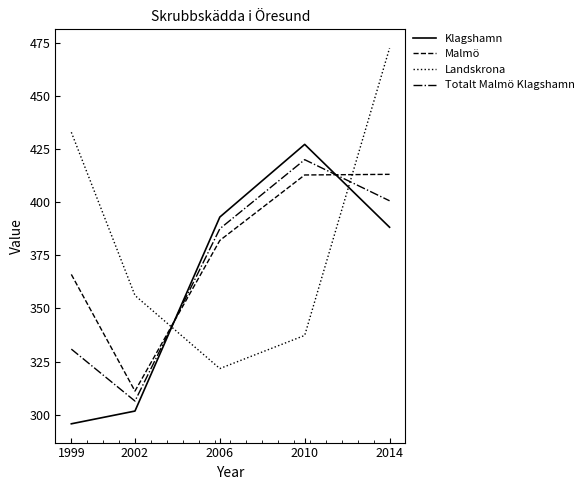

At which label does Klagshamn reach its minimum?

1999